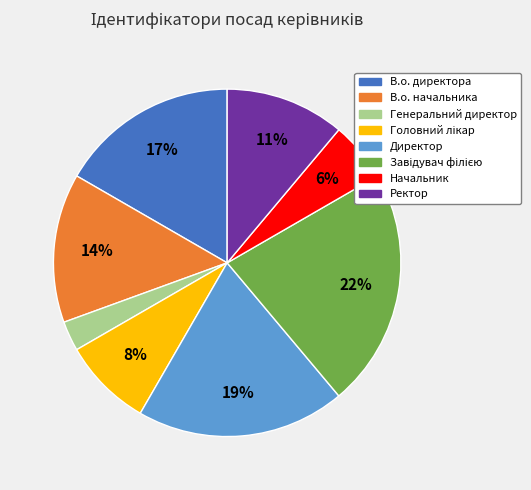

True or false: Ректор accounts for 11% of the total.

True